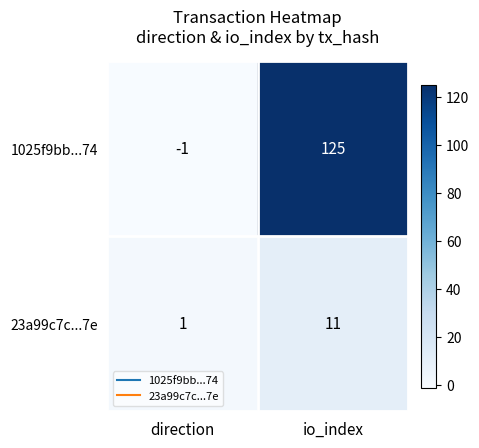

Which series changed the most between direction and io_index?

1025f9bb...74